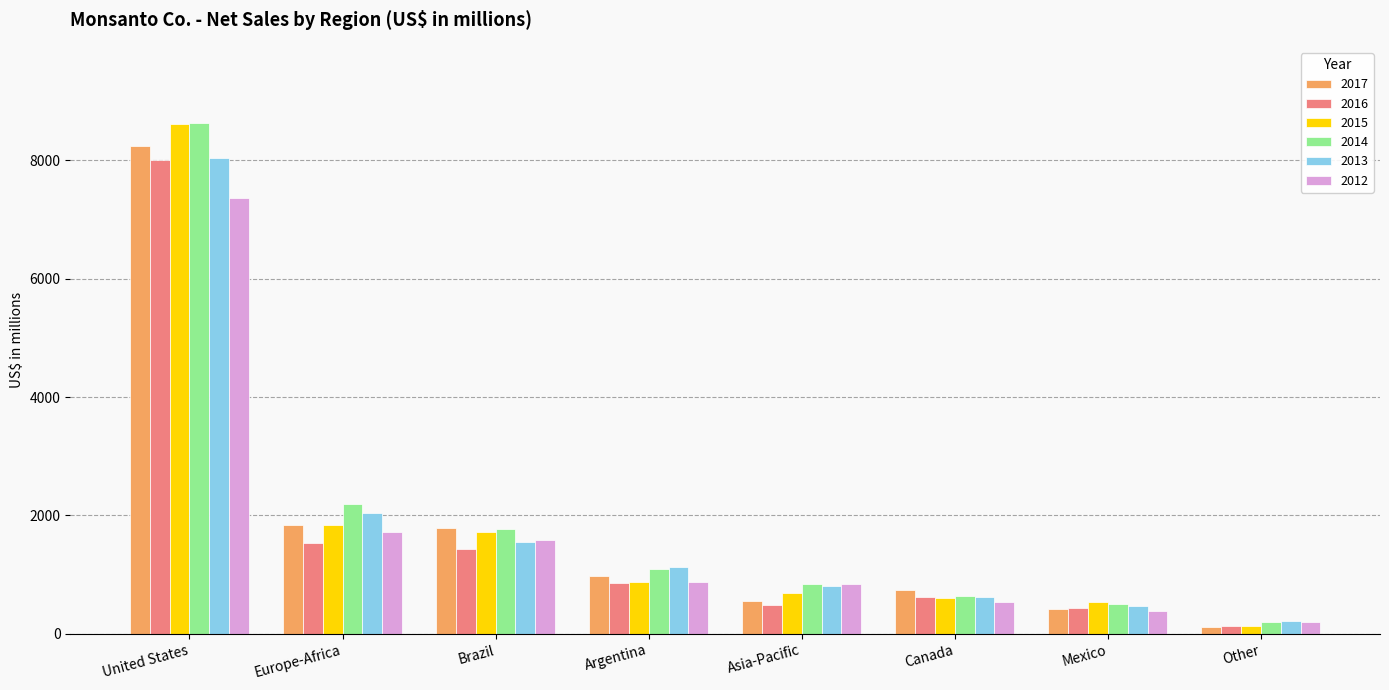

At which category does the chart reach its minimum across all series?

Other